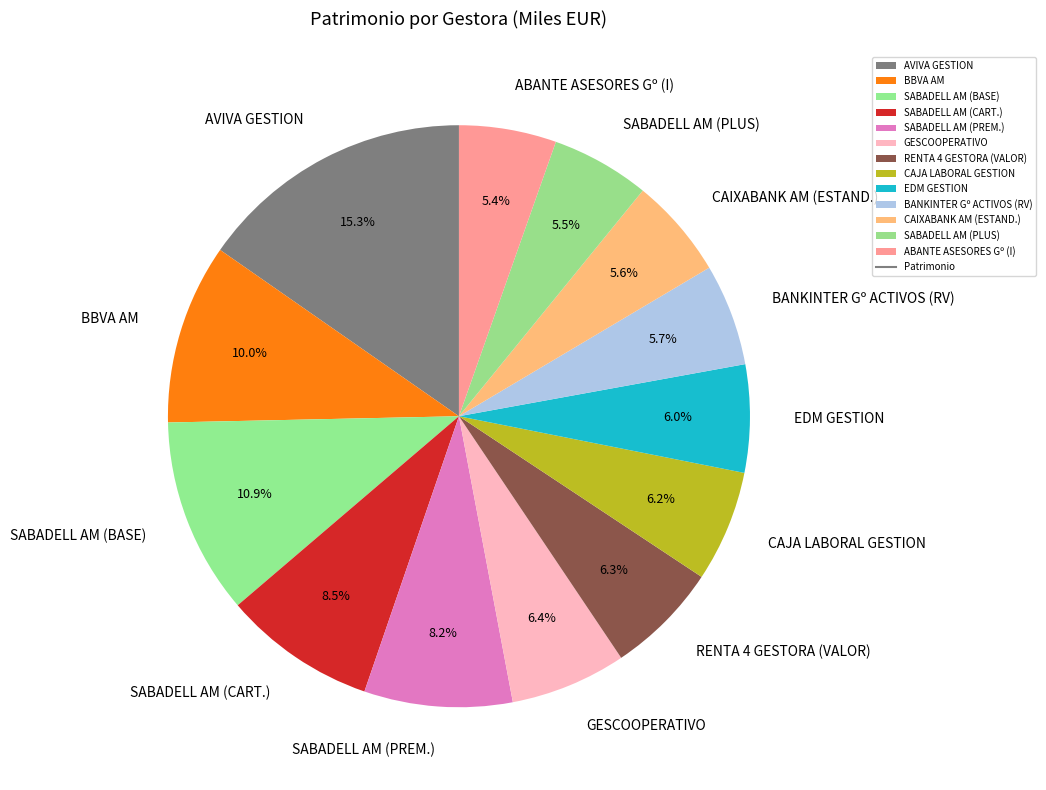

Is BBVA AM the majority of the pie?

No